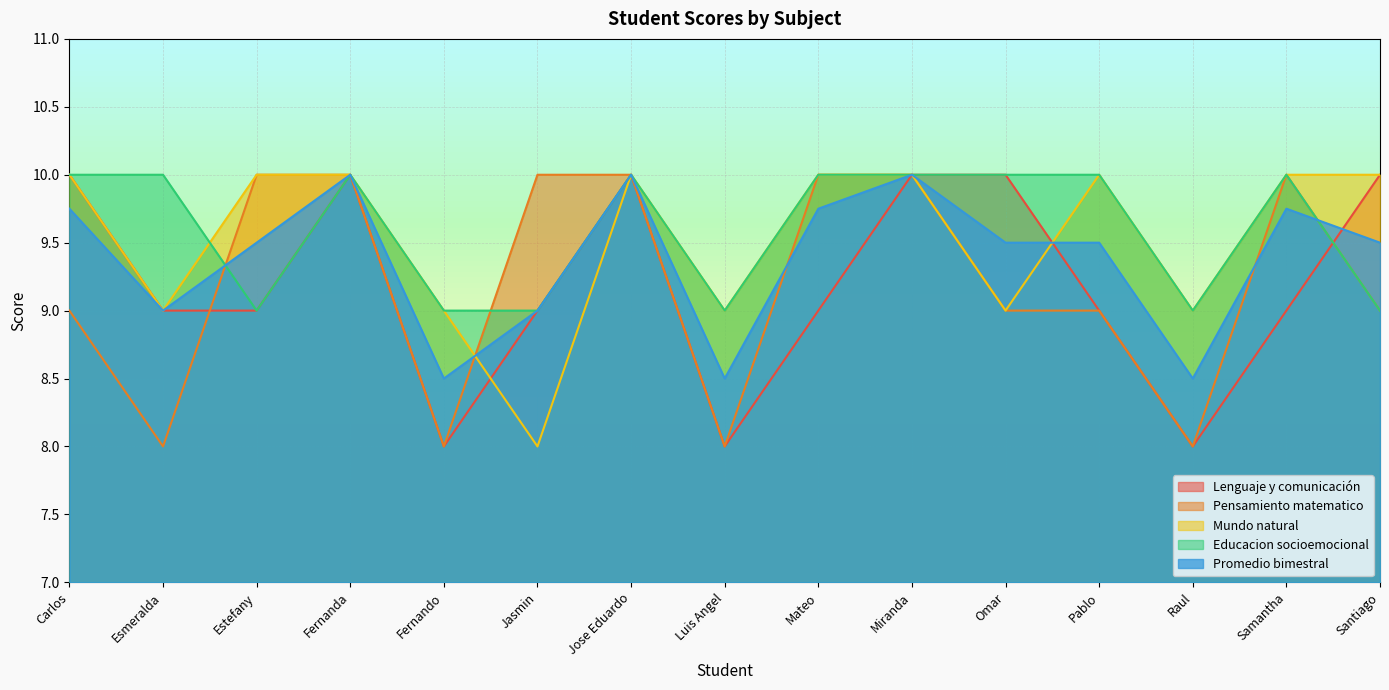

How many series are shown in this chart?

5